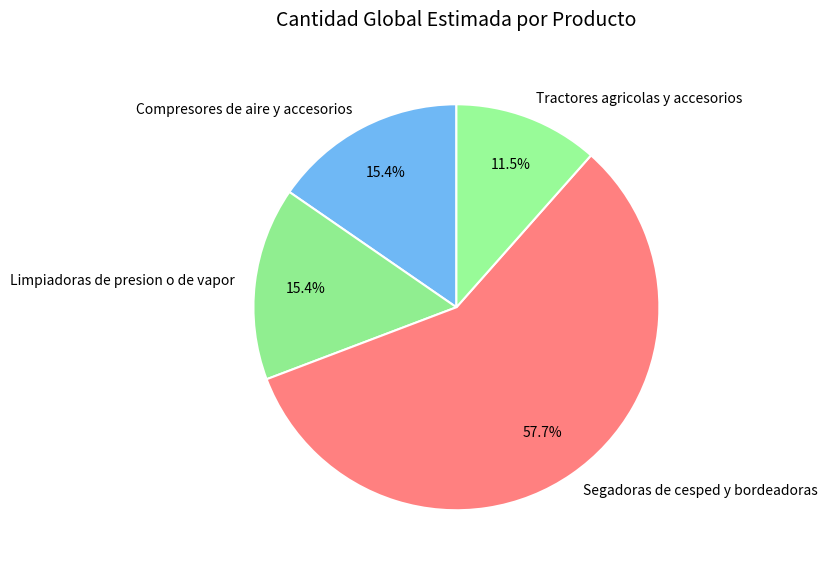

Which has a higher value, Tractores agricolas y accesorios or Segadoras de cesped y bordeadoras?

Segadoras de cesped y bordeadoras